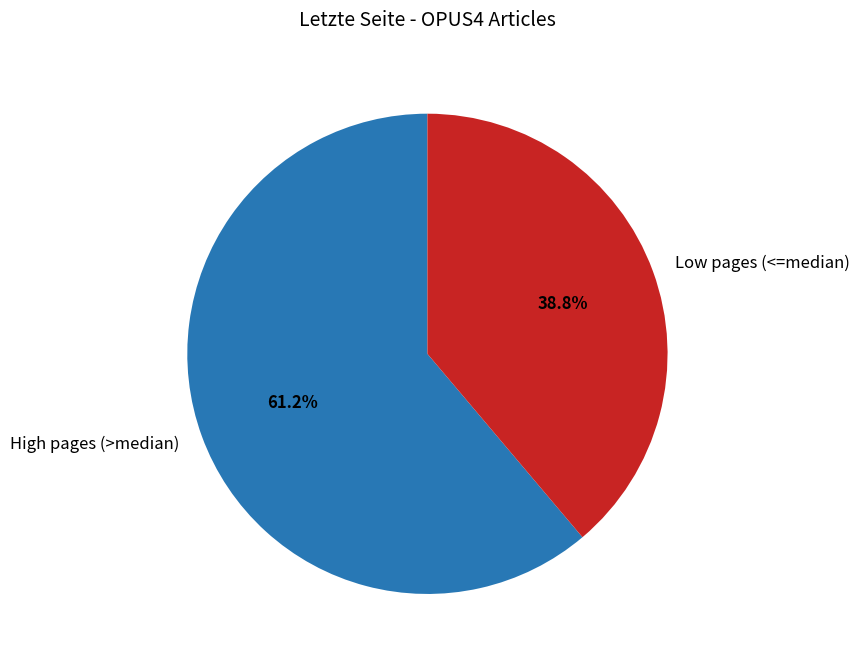

Rank the categories by value from lowest to highest.

Low pages (<=median), High pages (>median)